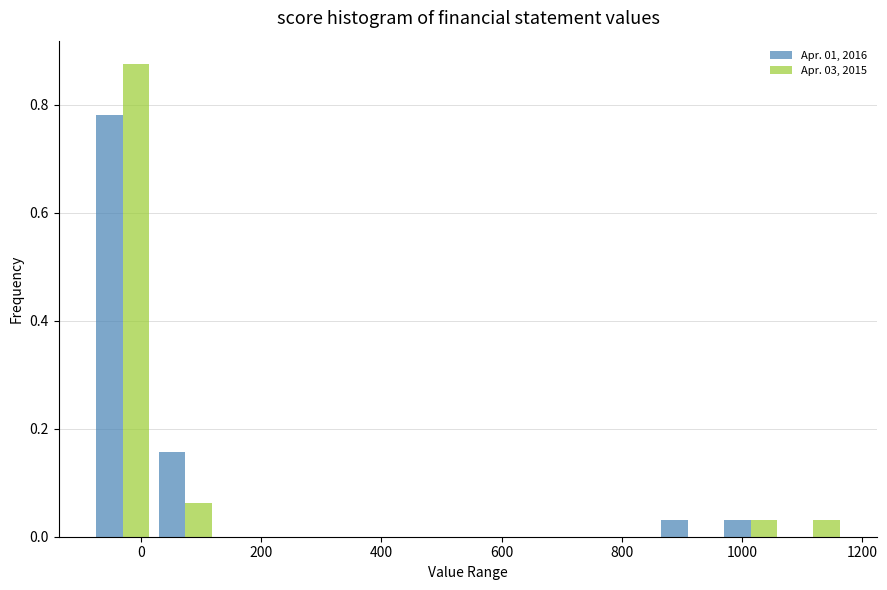

Reading left to right, list every range on the x-axis with the height of the bar of each series over it. Neither the bar edges nor the heights are printed on the chart, so give them approximately, as read against the axes.

-80 to 20: Apr. 01, 2016=0.78	Apr. 03, 2015=0.88
20 to 120: Apr. 01, 2016=0.16	Apr. 03, 2015=0.06
120 to 240: Apr. 01, 2016=0	Apr. 03, 2015=0
240 to 340: Apr. 01, 2016=0	Apr. 03, 2015=0
340 to 440: Apr. 01, 2016=0	Apr. 03, 2015=0
440 to 540: Apr. 01, 2016=0	Apr. 03, 2015=0
540 to 640: Apr. 01, 2016=0	Apr. 03, 2015=0
640 to 760: Apr. 01, 2016=0	Apr. 03, 2015=0
760 to 860: Apr. 01, 2016=0	Apr. 03, 2015=0
860 to 960: Apr. 01, 2016=0.04	Apr. 03, 2015=0
960 to 1060: Apr. 01, 2016=0.04	Apr. 03, 2015=0.04
1060 to 1180: Apr. 01, 2016=0	Apr. 03, 2015=0.04